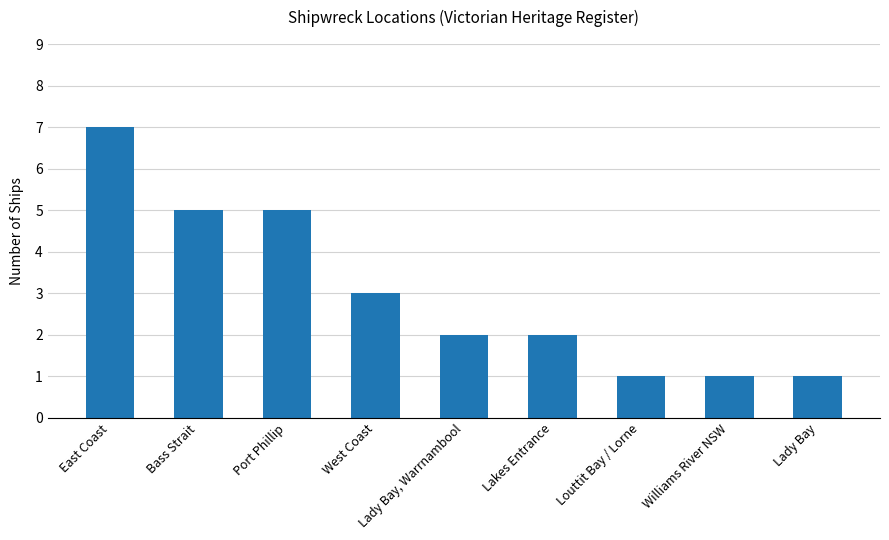

Is it true that the value at Bass Strait is 5?

True